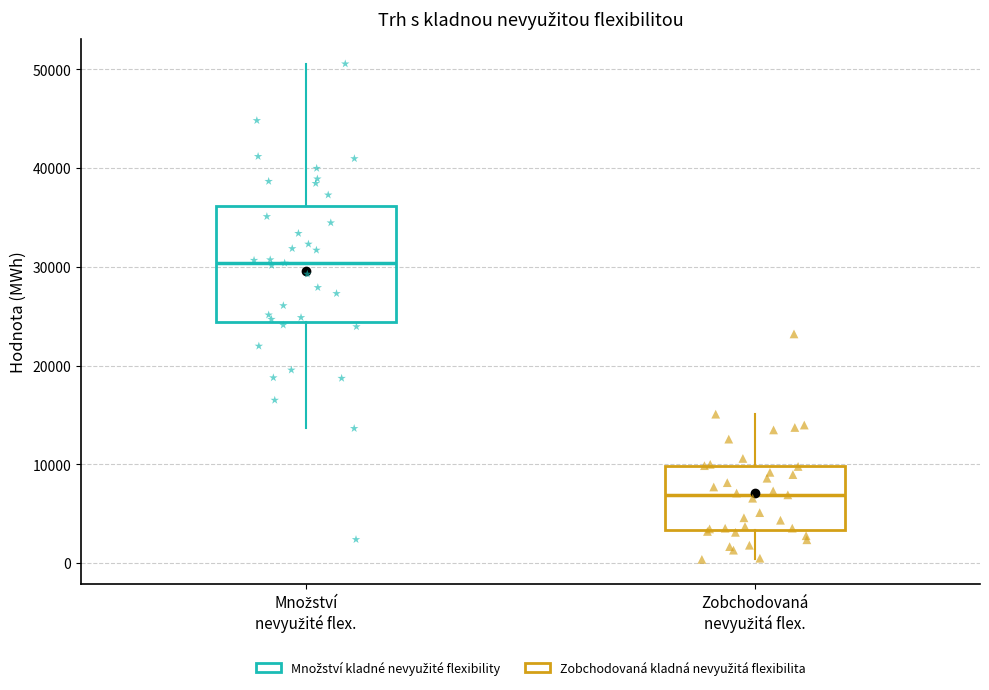

Reading left to right, transcribe this box plot: for each box, give where its median line is, the range the box spans, and where its two whiskers end, as read against the y-axis. The values are not printed on the chart, so give them approximately, as read against the axis.

Množství nevyužité flex.: median 30000, box 24000 to 36000, whiskers 14000 to 51000
Zobchodovaná nevyužitá flex.: median 7000, box 3000 to 10000, whiskers 0 to 15000